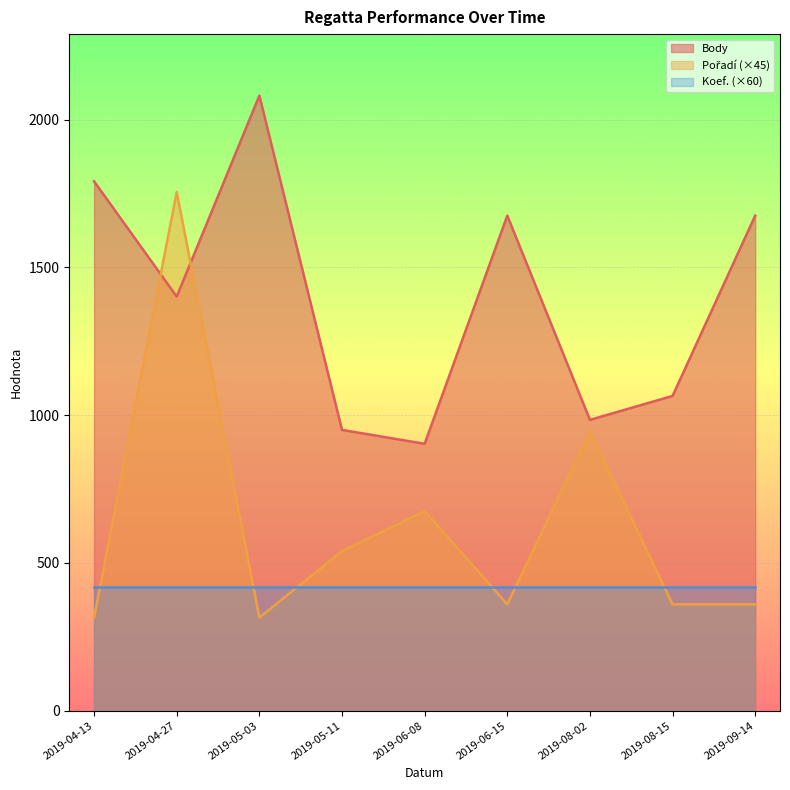

Where does the Body series first go above 1401?

2019-04-13